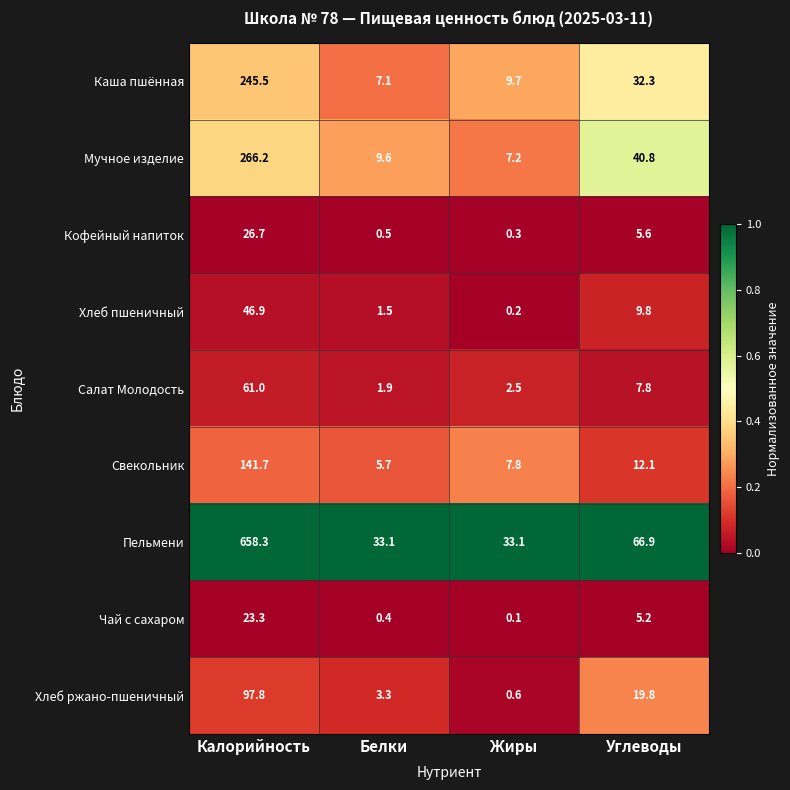

What is the minimum value for Каша пшённая?

7.1